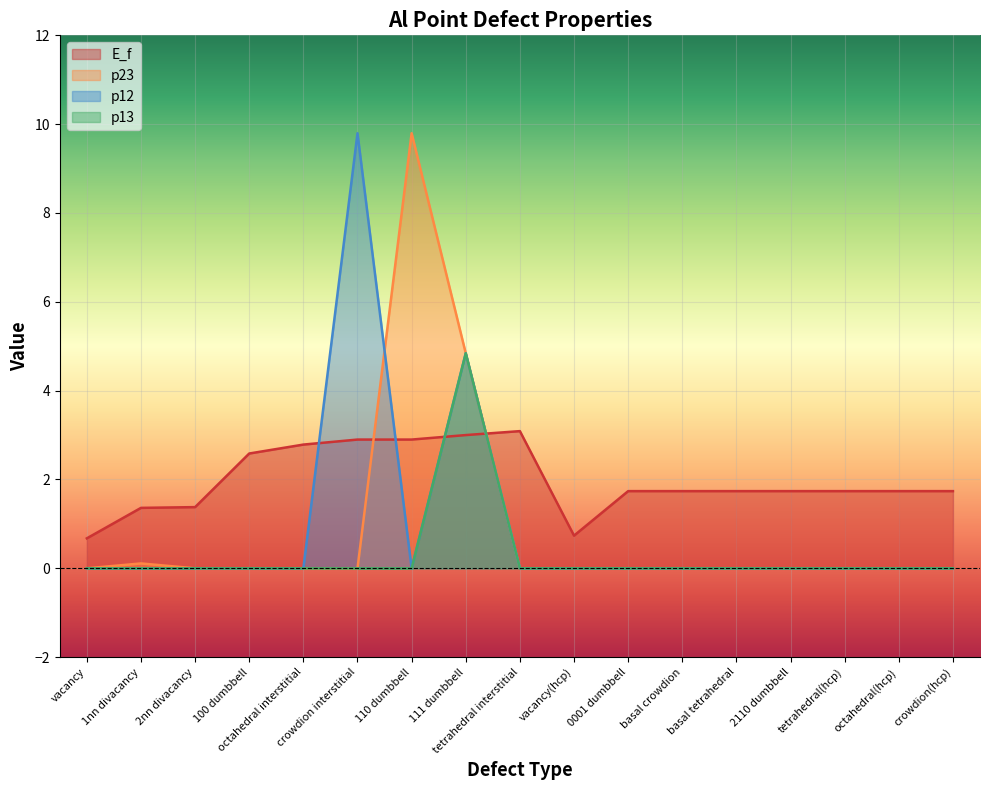

True or false: p23 and p12 cross at least once.

True